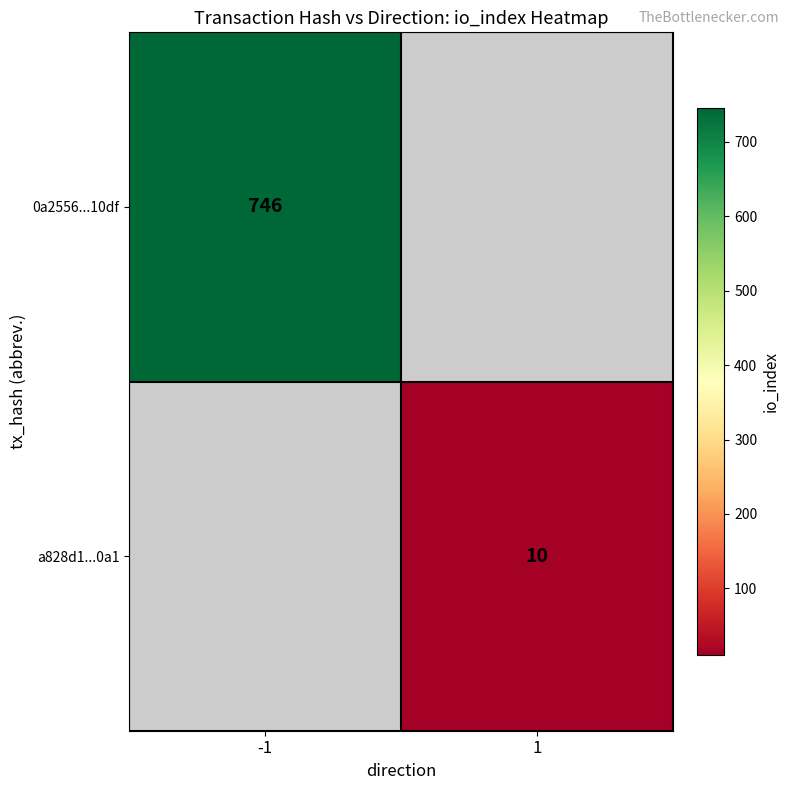

The a828d1...0a1 series shows 10 at 1. True or false?

True